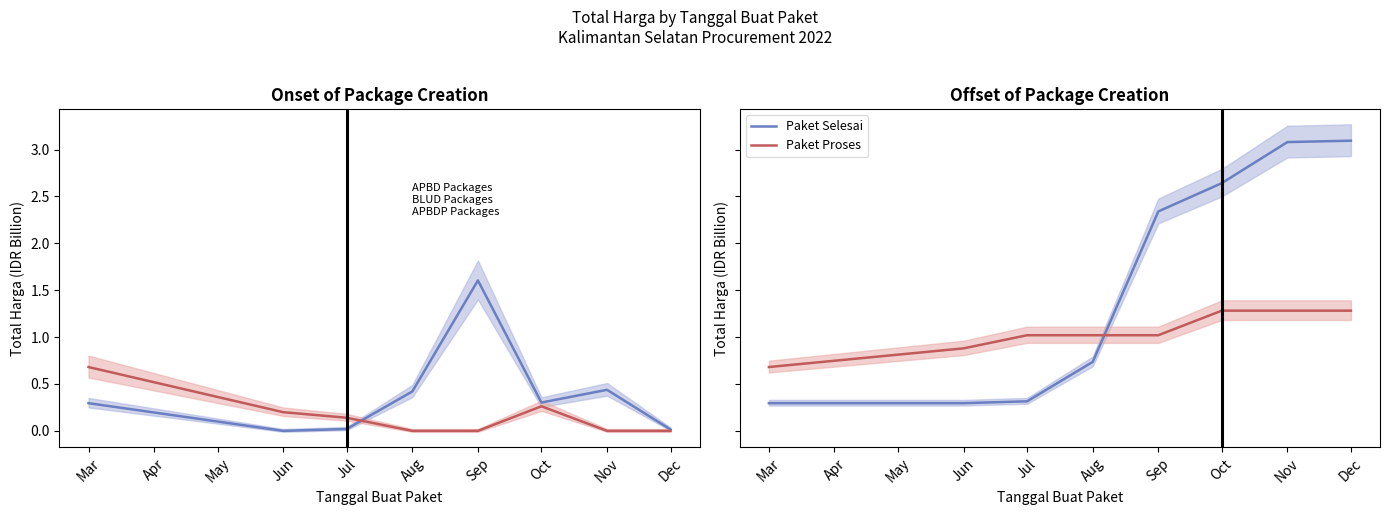

Is it true that Paket Proses equals 0.7 at Mar?

True